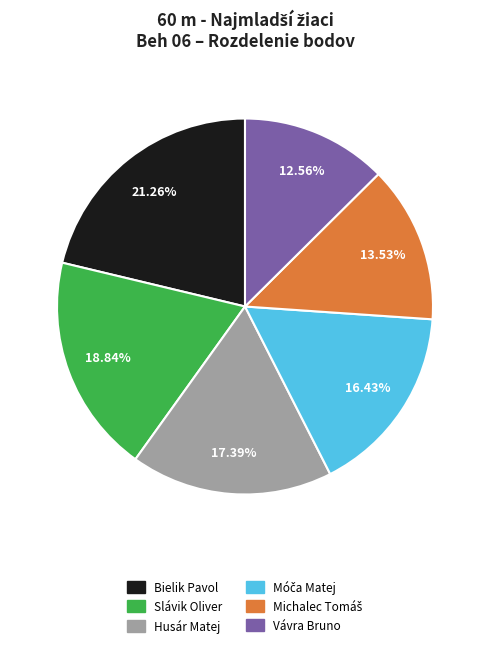

True or false: Vávra Bruno accounts for 1% of the total.

False